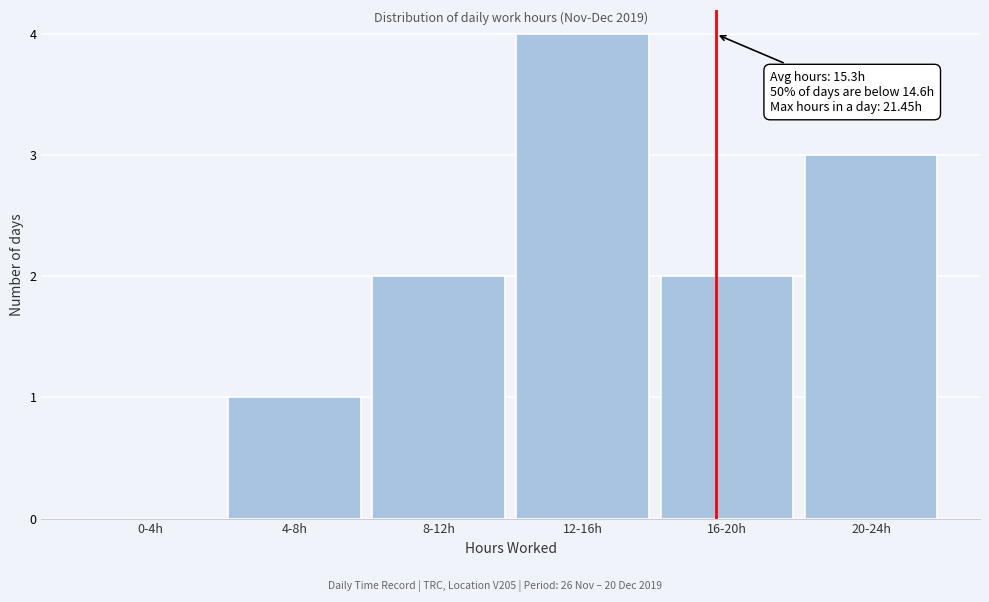

Reading left to right, list all the values displayed in this chart.

0-4h=0	4-8h=1	8-12h=2	12-16h=4	16-20h=2	20-24h=3